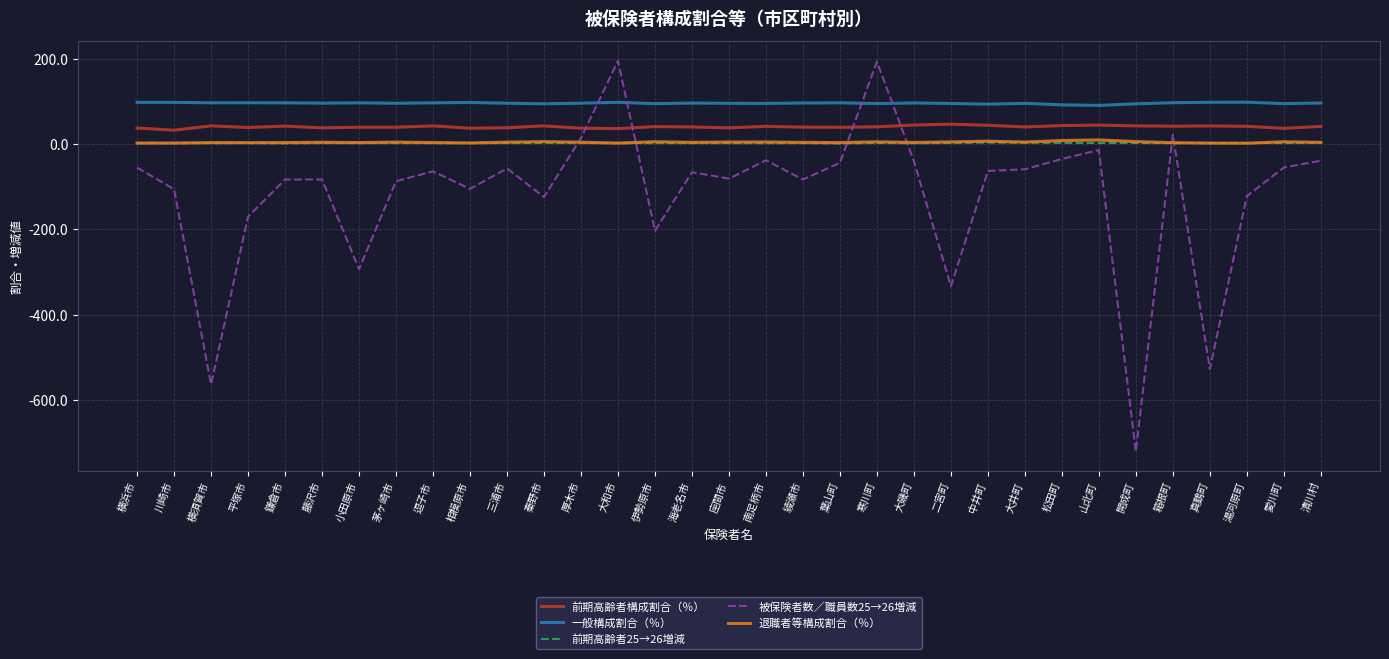

Which label corresponds to the smallest value in the chart?

開成町